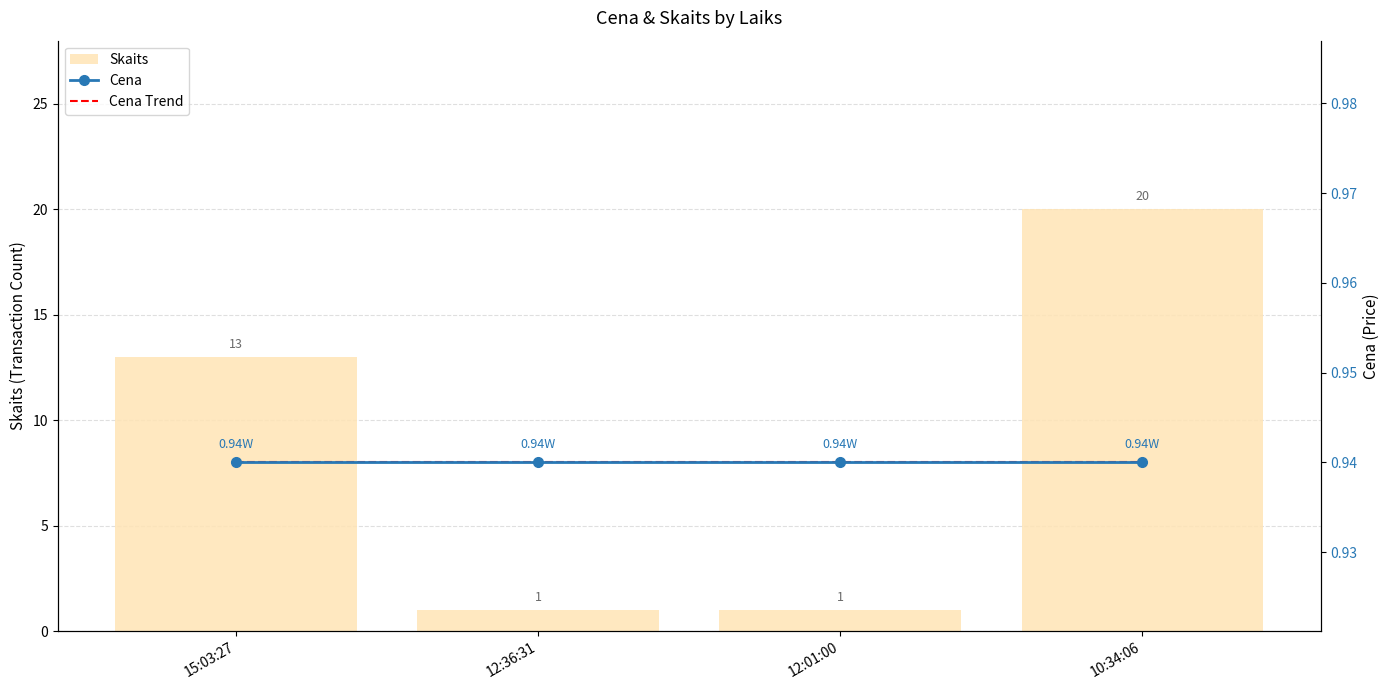

How many data points does each series have?

4